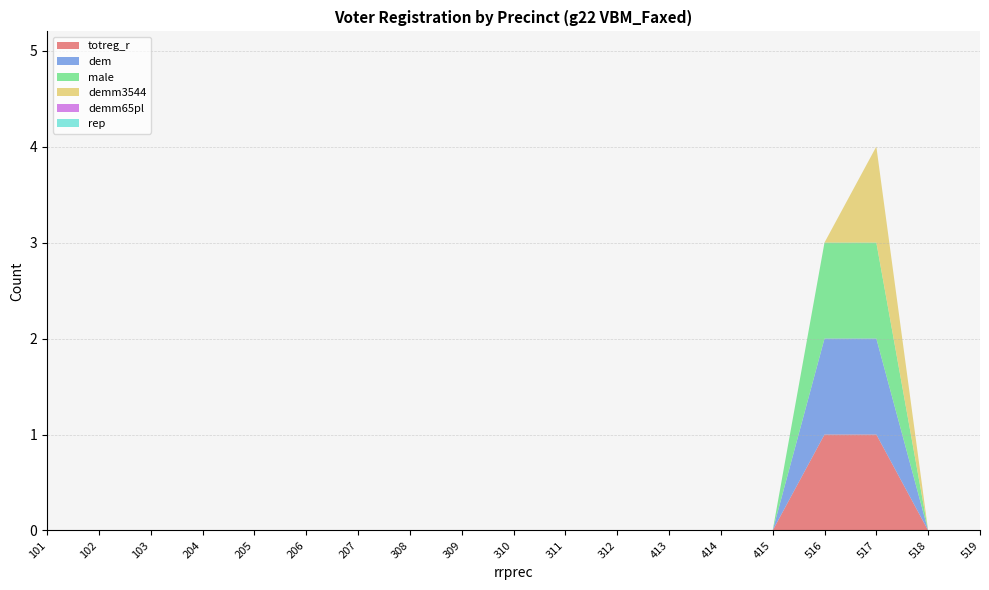

Reading left to right, extract all data points from this chart.

totreg_r: 101=0	102=0	103=0	204=0	205=0	206=0	207=0	308=0	309=0	310=0	311=0	312=0	413=0	414=0	415=0	516=1	517=1	518=0	519=0
dem: 101=0	102=0	103=0	204=0	205=0	206=0	207=0	308=0	309=0	310=0	311=0	312=0	413=0	414=0	415=0	516=1	517=1	518=0	519=0
male: 101=0	102=0	103=0	204=0	205=0	206=0	207=0	308=0	309=0	310=0	311=0	312=0	413=0	414=0	415=0	516=1	517=1	518=0	519=0
demm3544: 101=0	102=0	103=0	204=0	205=0	206=0	207=0	308=0	309=0	310=0	311=0	312=0	413=0	414=0	415=0	516=0	517=1	518=0	519=0
demm65pl: 101=0	102=0	103=0	204=0	205=0	206=0	207=0	308=0	309=0	310=0	311=0	312=0	413=0	414=0	415=0	516=0	517=0	518=0	519=0
rep: 101=0	102=0	103=0	204=0	205=0	206=0	207=0	308=0	309=0	310=0	311=0	312=0	413=0	414=0	415=0	516=0	517=0	518=0	519=0